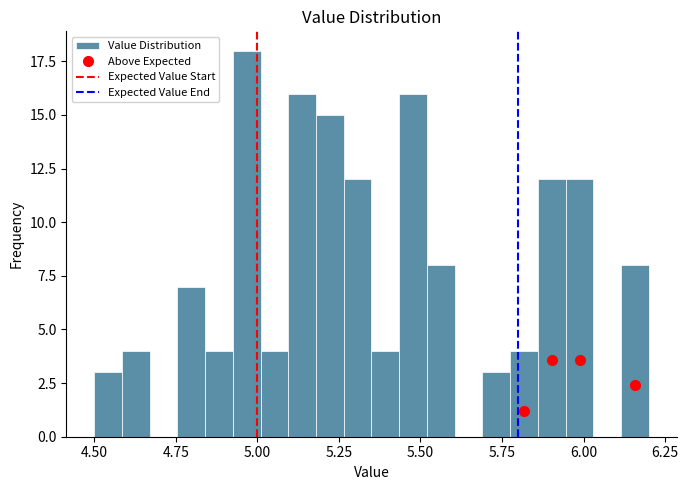

Read against the x-axis, roughly where is the centre of the tallest bar?

4.95